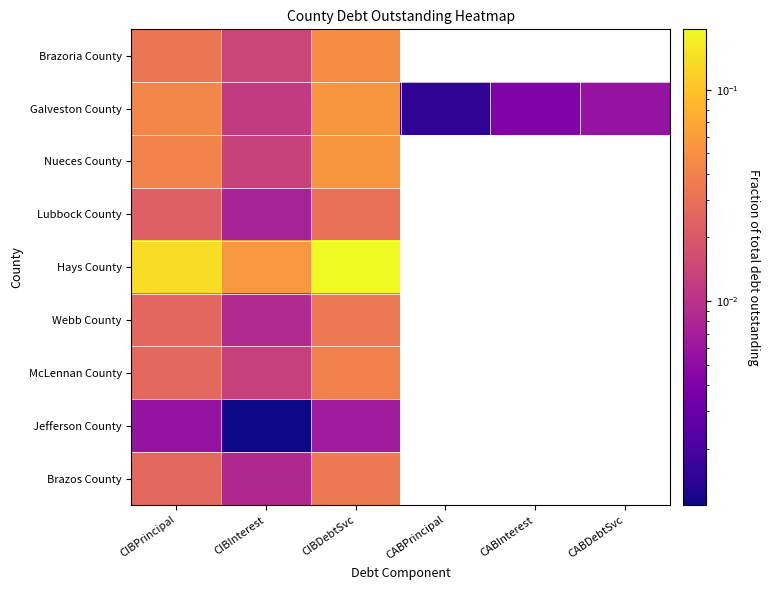

What is the spread (max minus min) of values at CIBInterest?

0.1